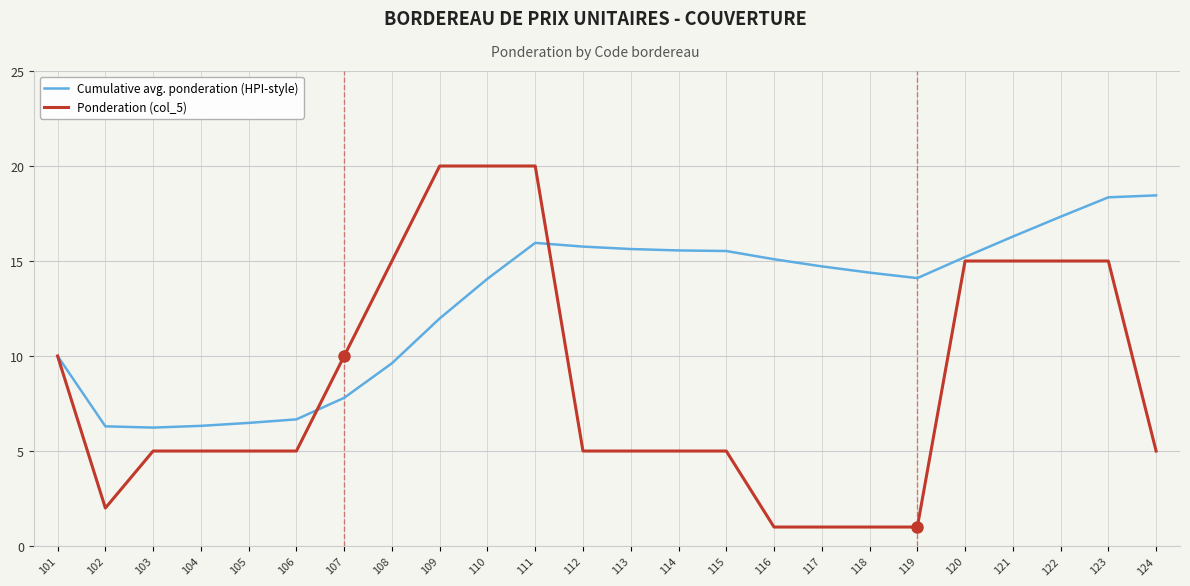

What is the lowest value of the Cumulative avg. ponderation (HPI-style) series?

6.2